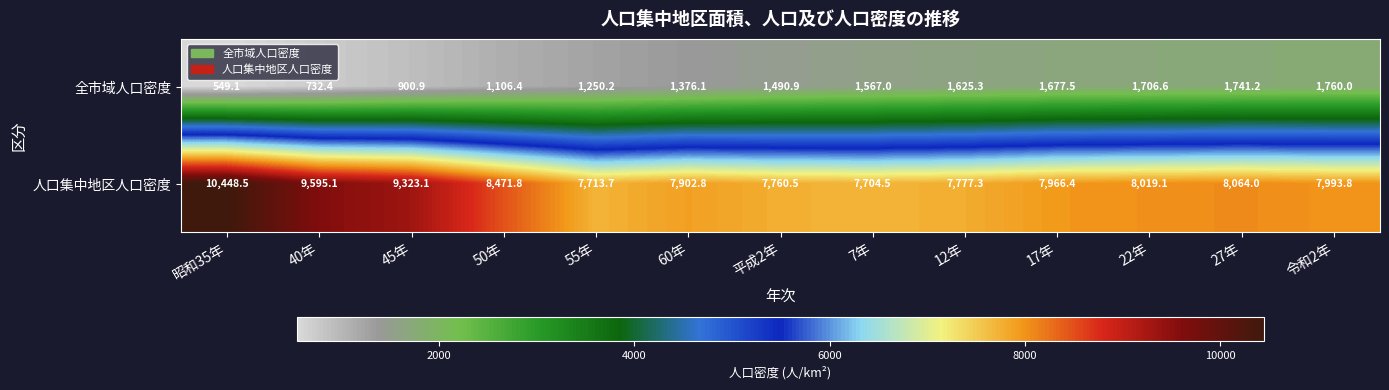

How many data points in 人口集中地区人口密度 are above 7993?

7